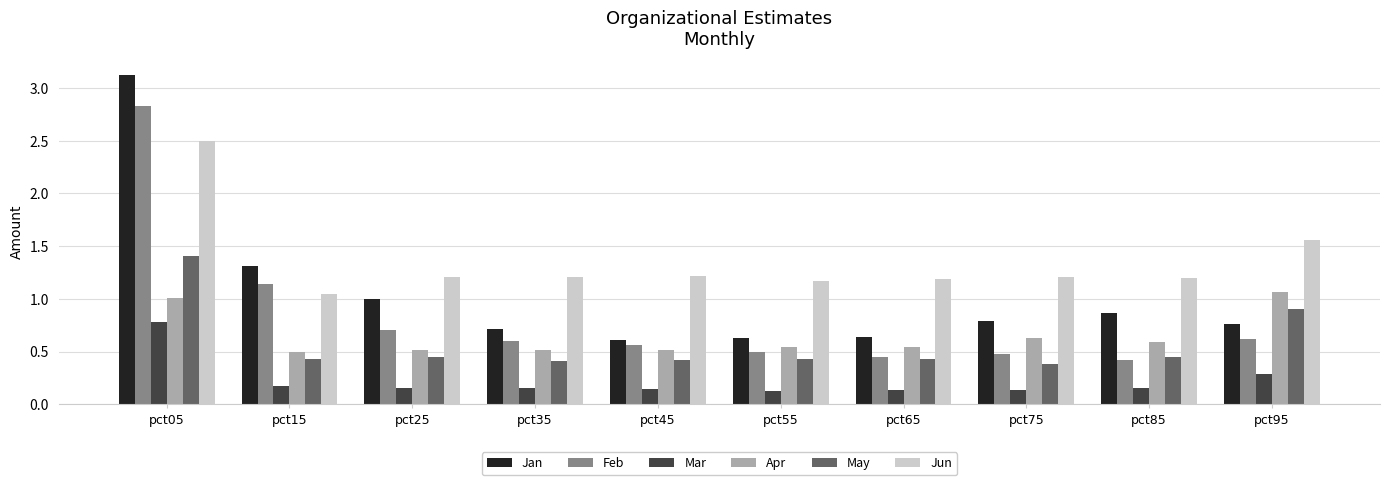

Which series changed the most between pct25 and pct45?

Jan